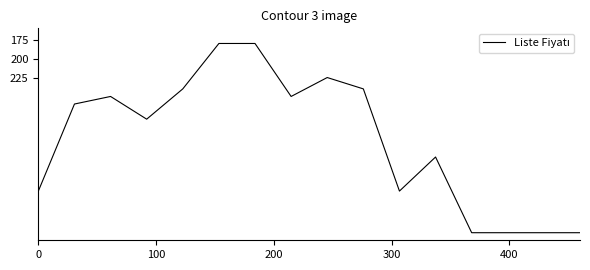

What is the minimum value shown in the chart?

180